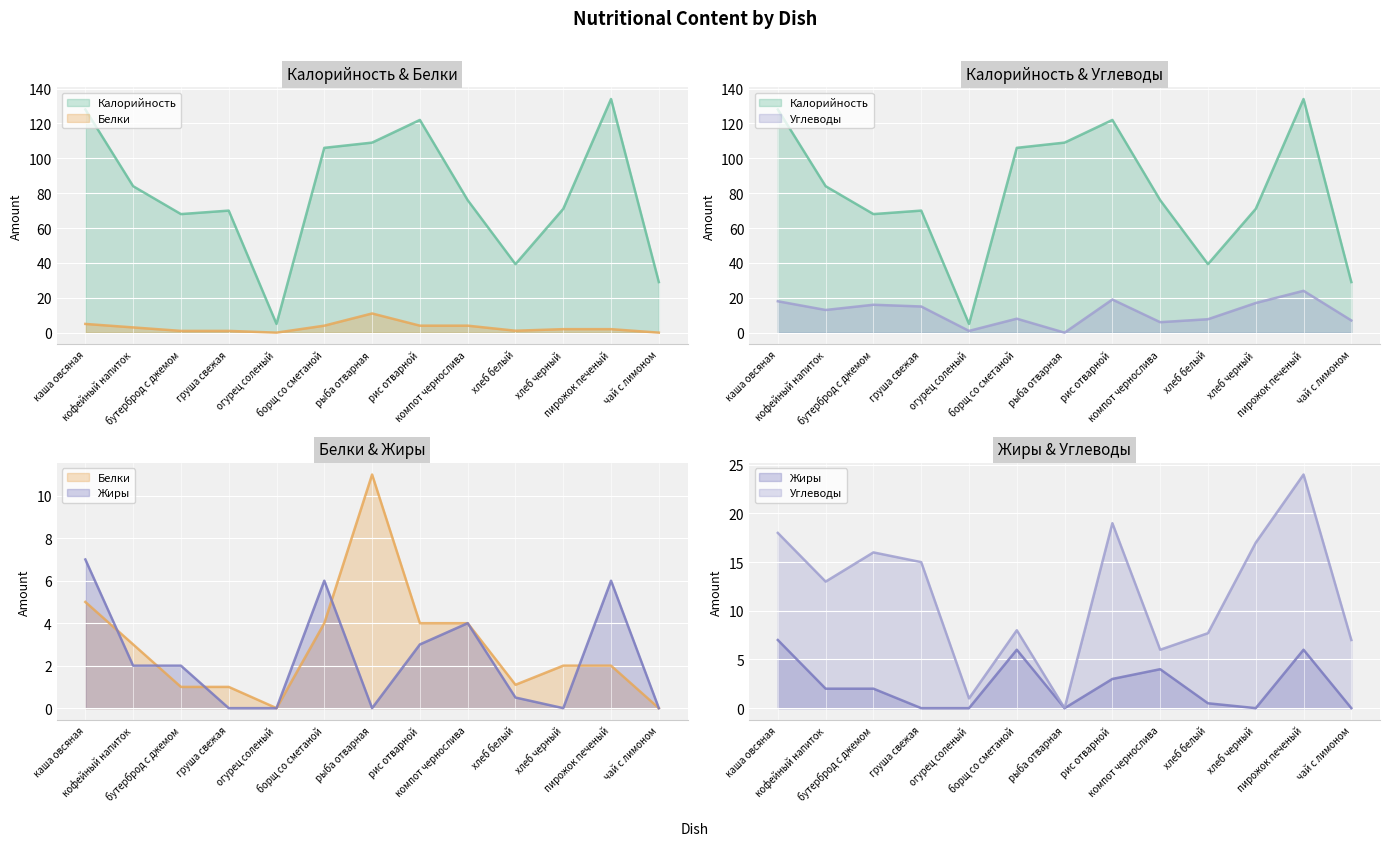

Read the Белки value at бутерброд с джемом.

1.0